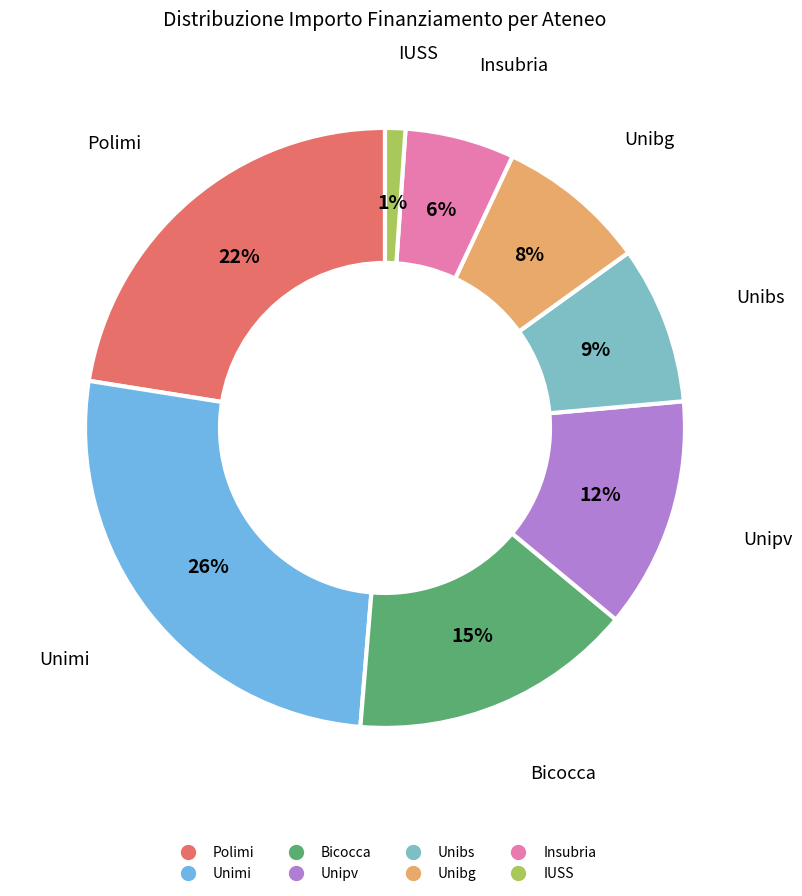

To the nearest percent, what is the average slice percentage?

12%